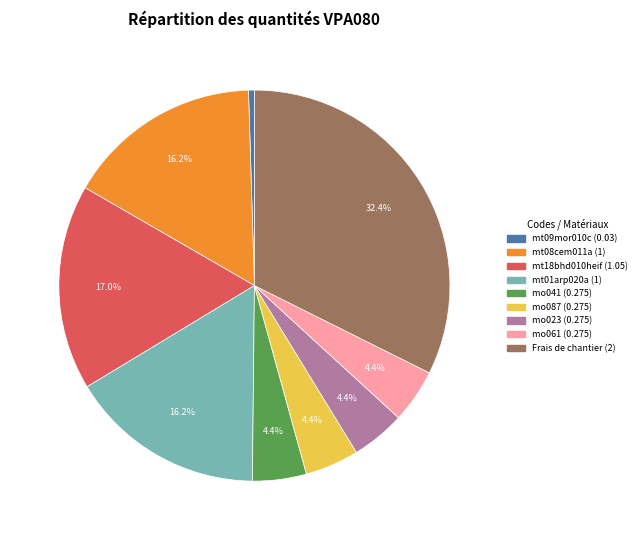

Which has a higher value, Frais de chantier or mo041?

Frais de chantier